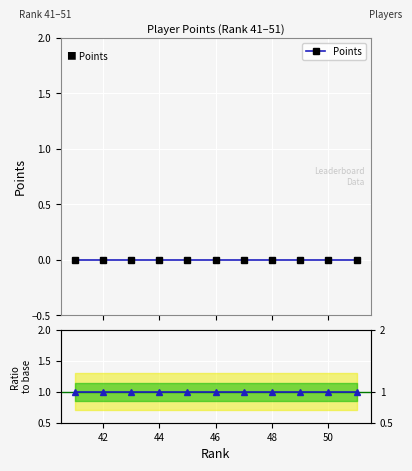

The value of Ratio to baseline at 50 is 0. True or false?

False